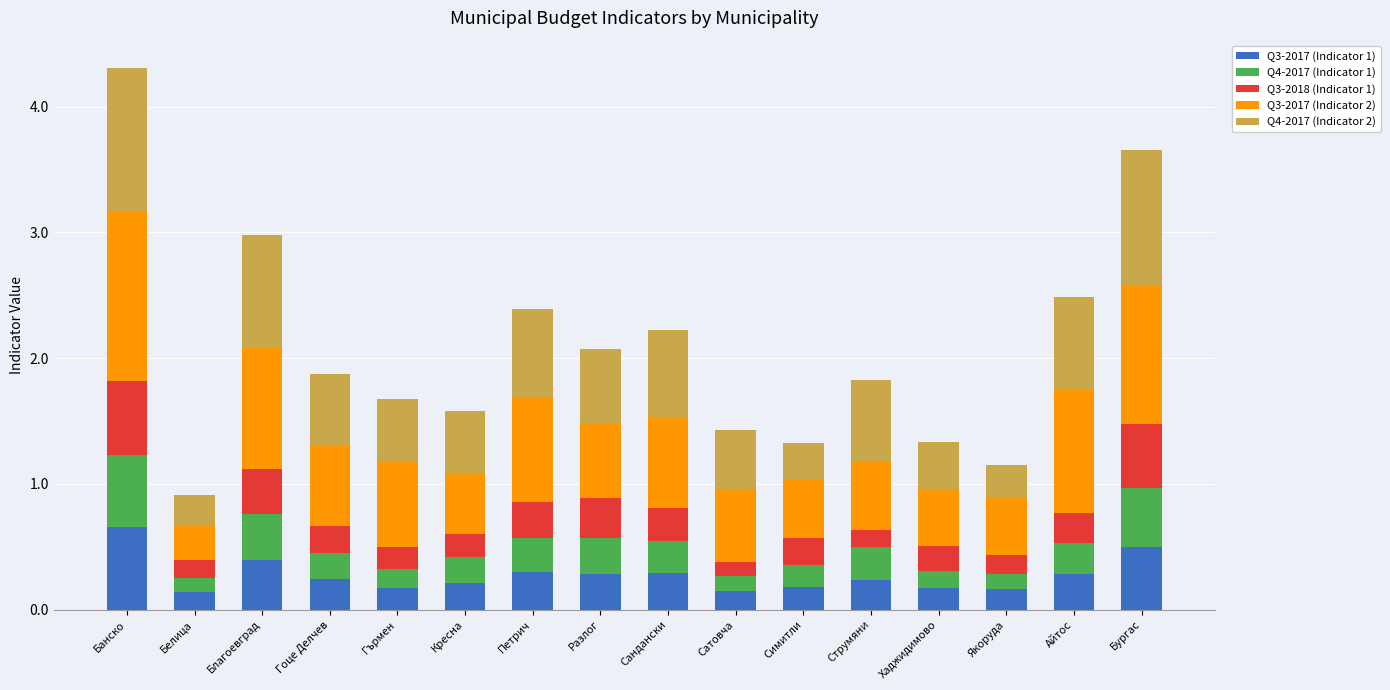

Is it true that Q3-2017 (Indicator 1) equals 0.7 at Банско?

True